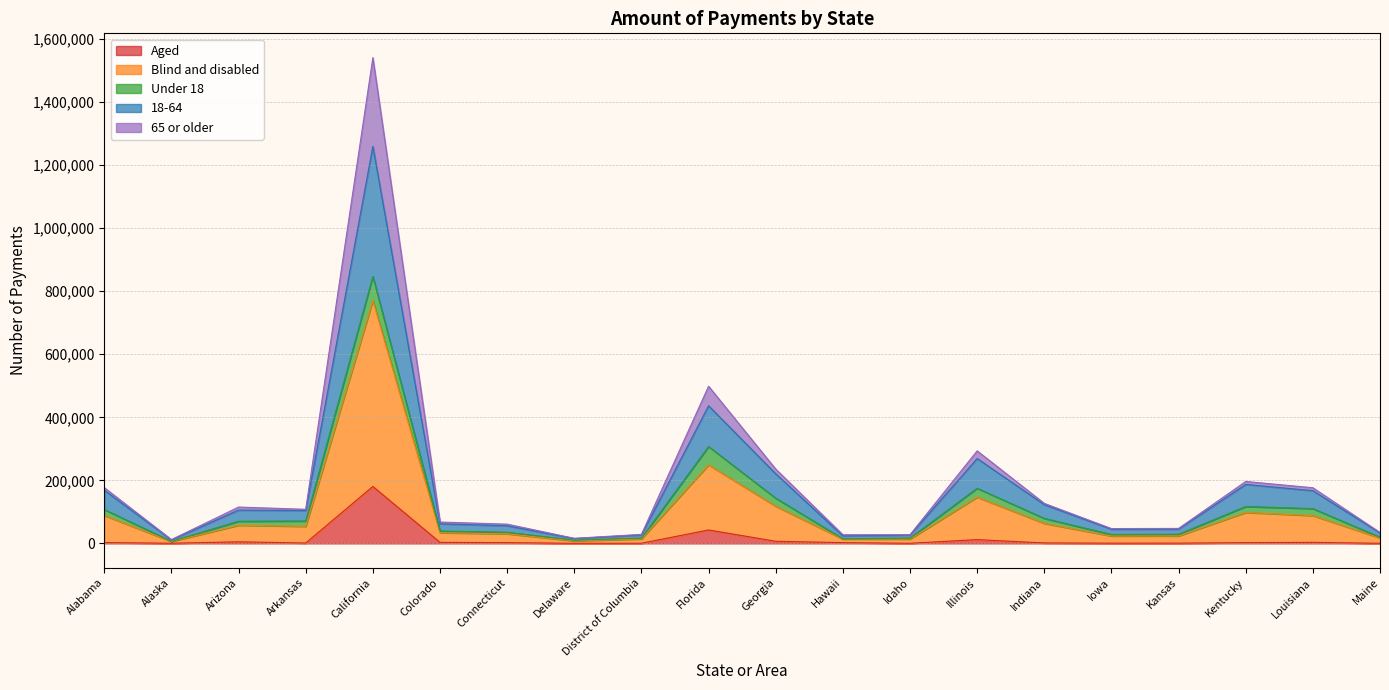

What are all the series names shown in the legend?

Aged, Blind and disabled, Under 18, 18-64, 65 or older